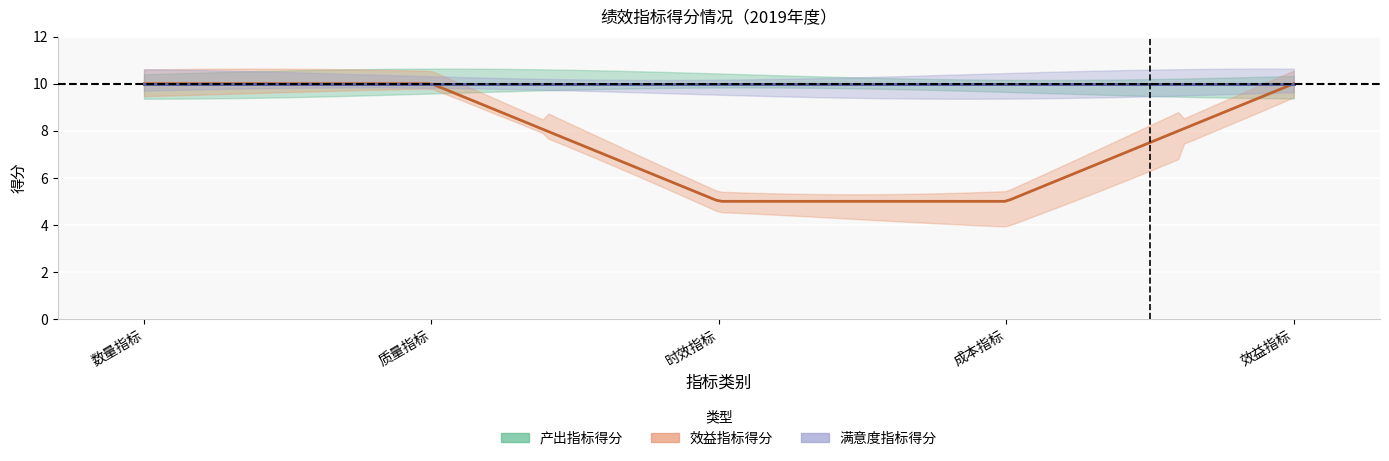

What position from the left is 效益指标?

5